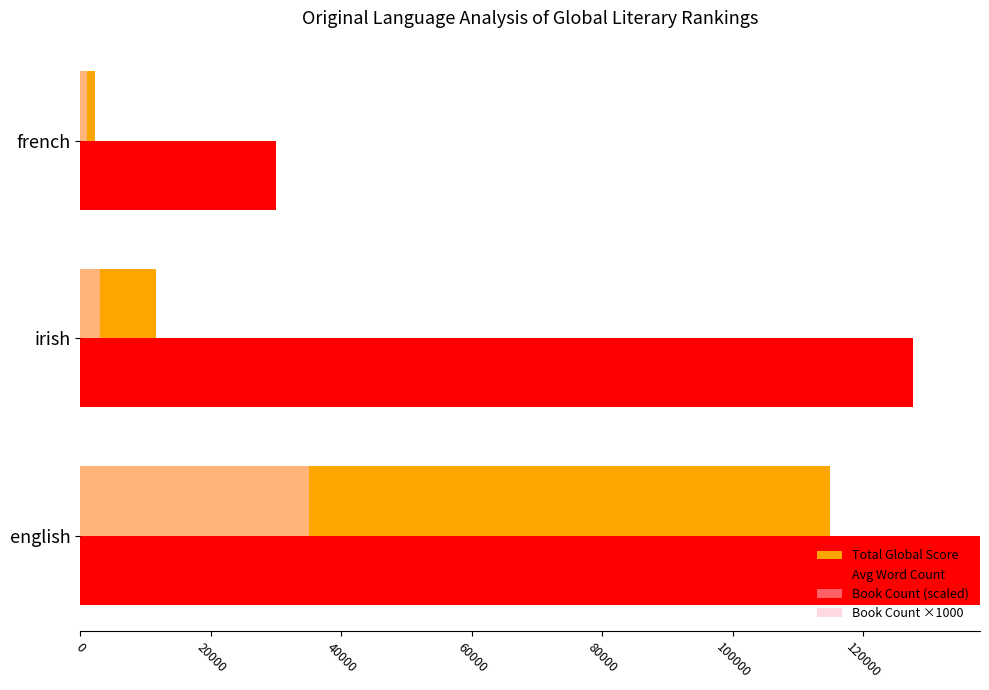

How many data points in Book Count ×1000 are above 3000?

1